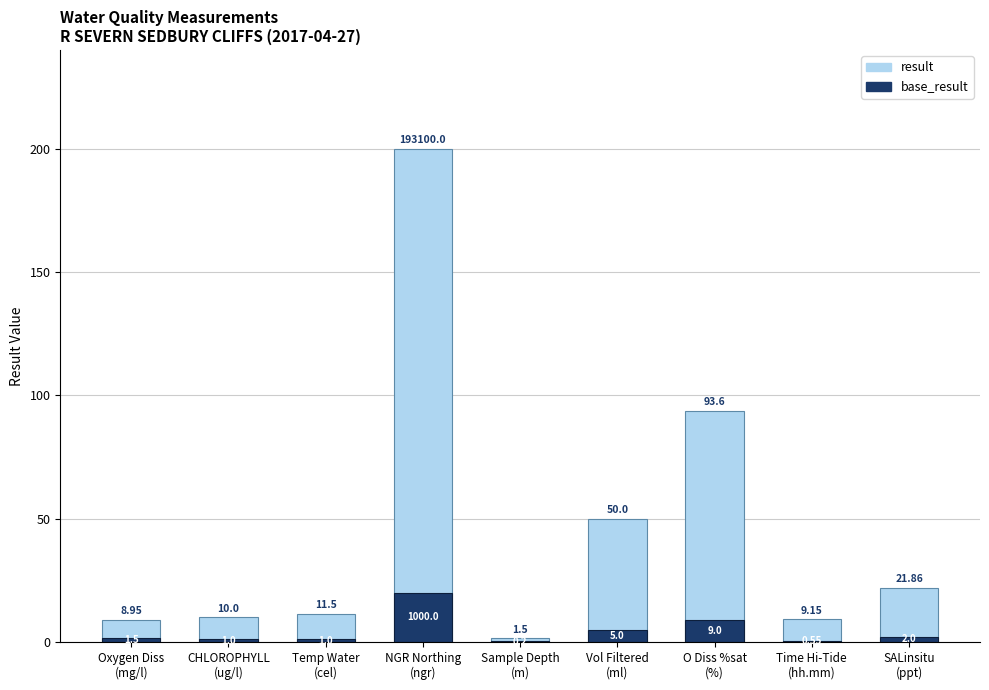

Between Temp Water
(cel) and SALinsitu
(ppt), which series saw the biggest shift?

result